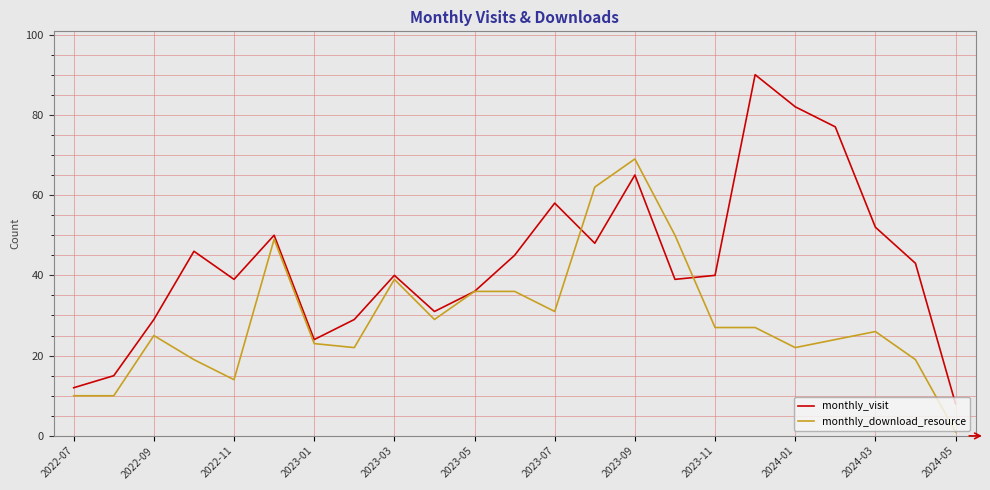

Which series has the largest total across all categories?

monthly_visit